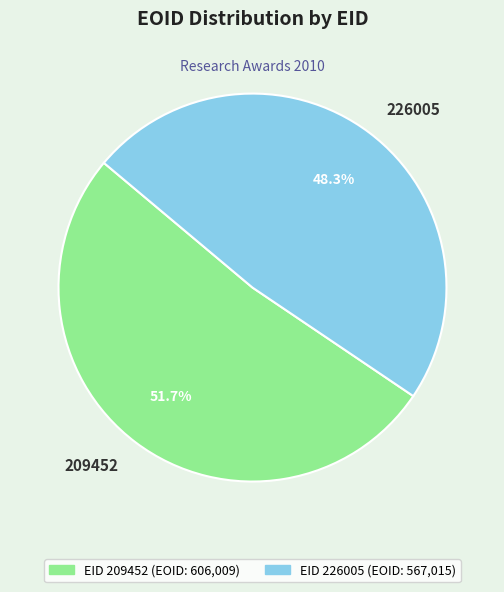

Count the number of slices in the pie.

2